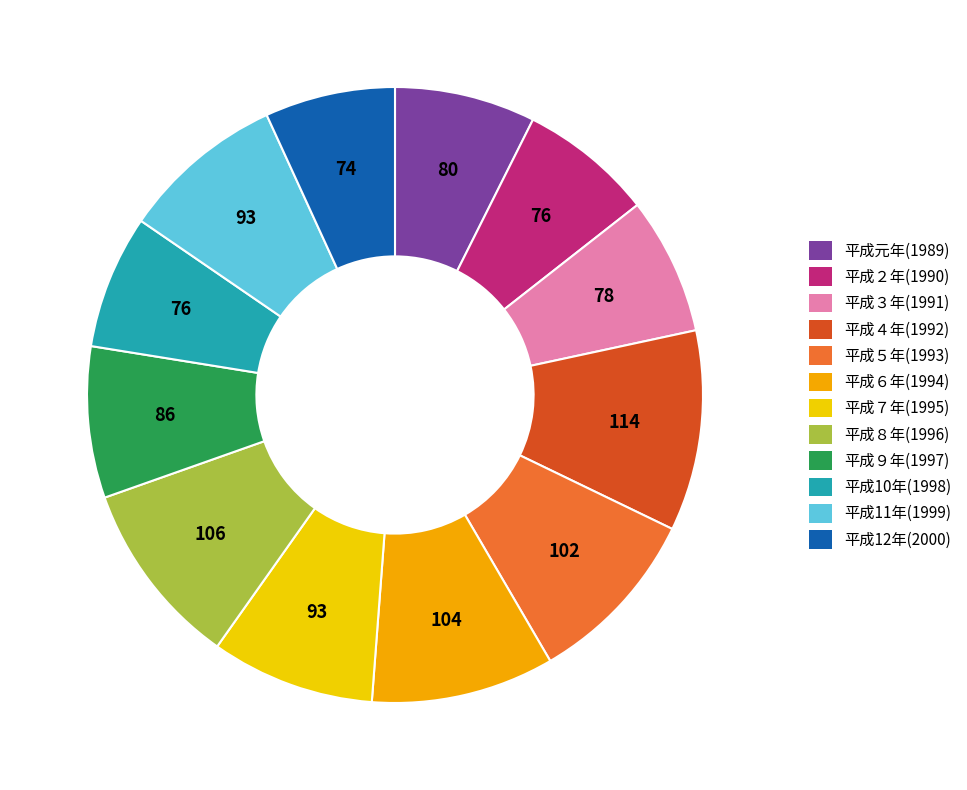

Which slice is the largest?

平成４年(1992)